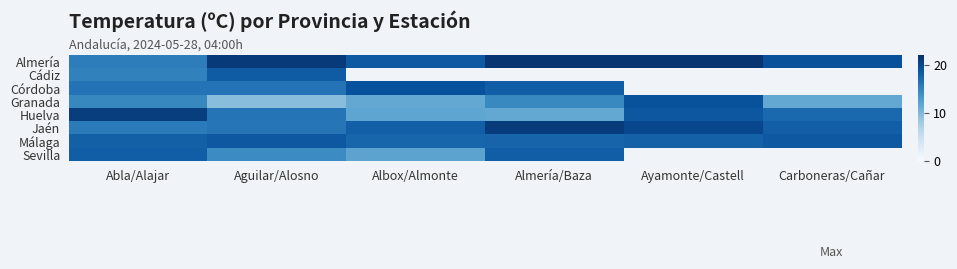

What is the smallest value displayed?

9.4